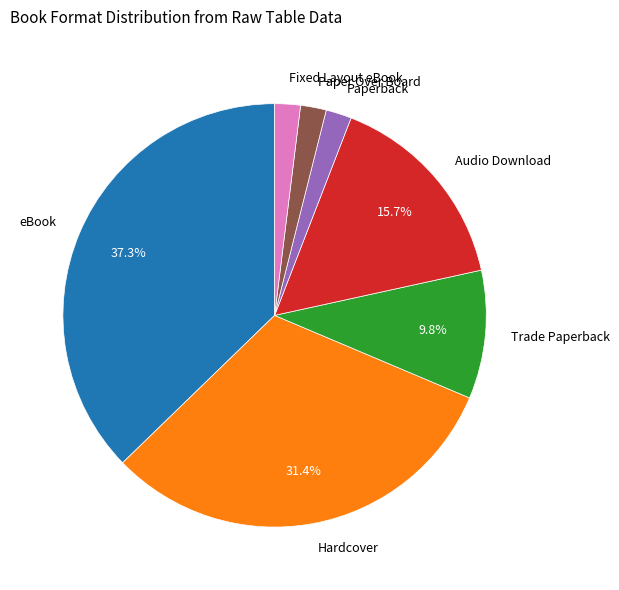

Is there any slice that represents more than half of the pie?

No